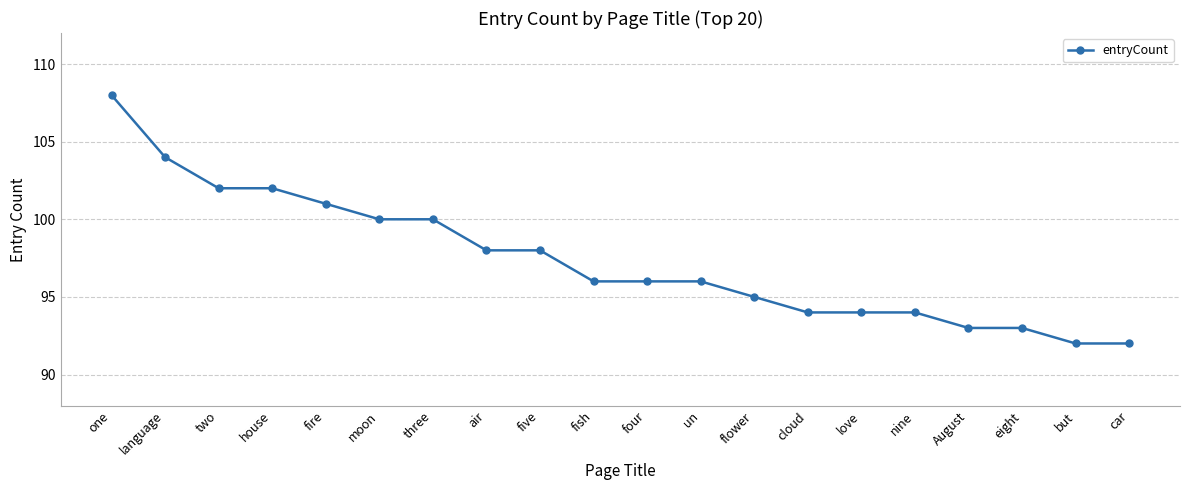

Approximately how many times larger is the value at language compared to August?

1.1